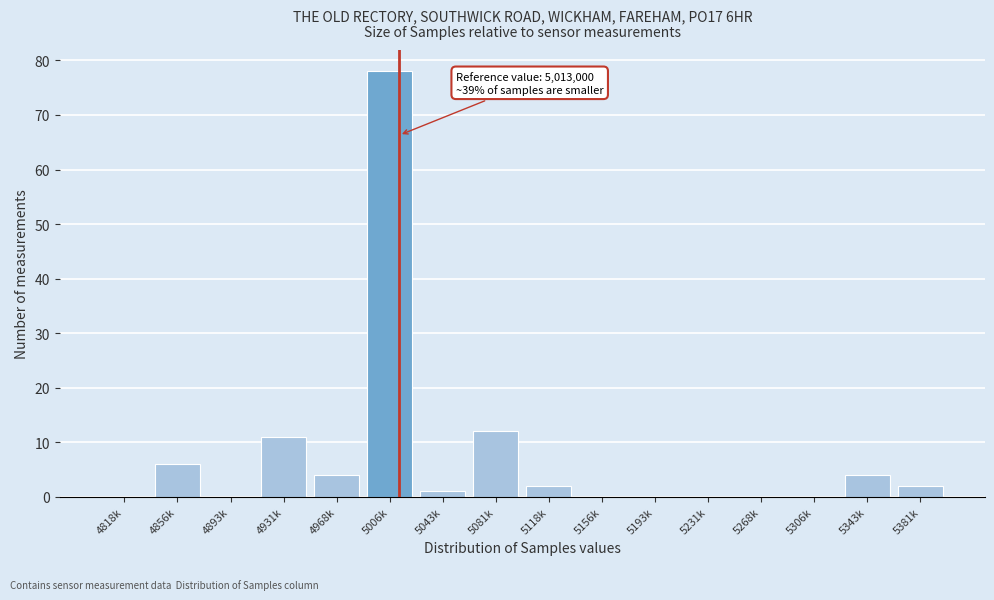

Reading left to right, transcribe all the data shown in this chart.

4818k=0	4856k=6	4893k=0	4931k=11	4968k=4	5006k=78	5043k=1	5081k=12	5118k=2	5156k=0	5193k=0	5231k=0	5268k=0	5306k=0	5343k=4	5381k=2